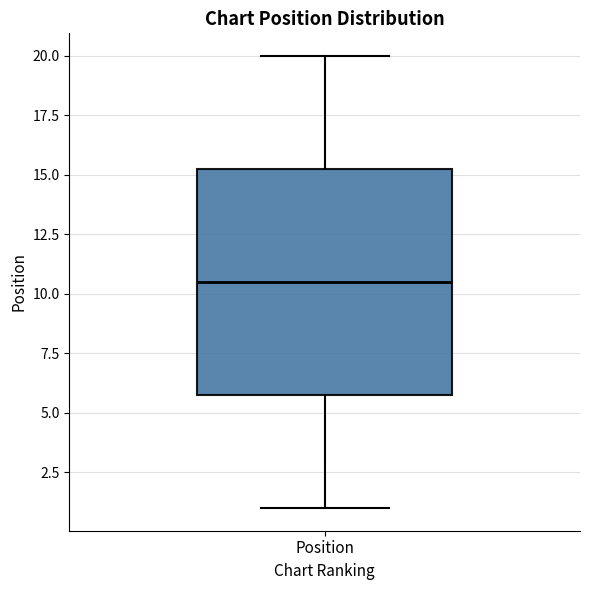

Where does the median line of the box for Position sit on the y-axis? The values are not printed on the chart, so give them approximately, as read against the axis.

10.5